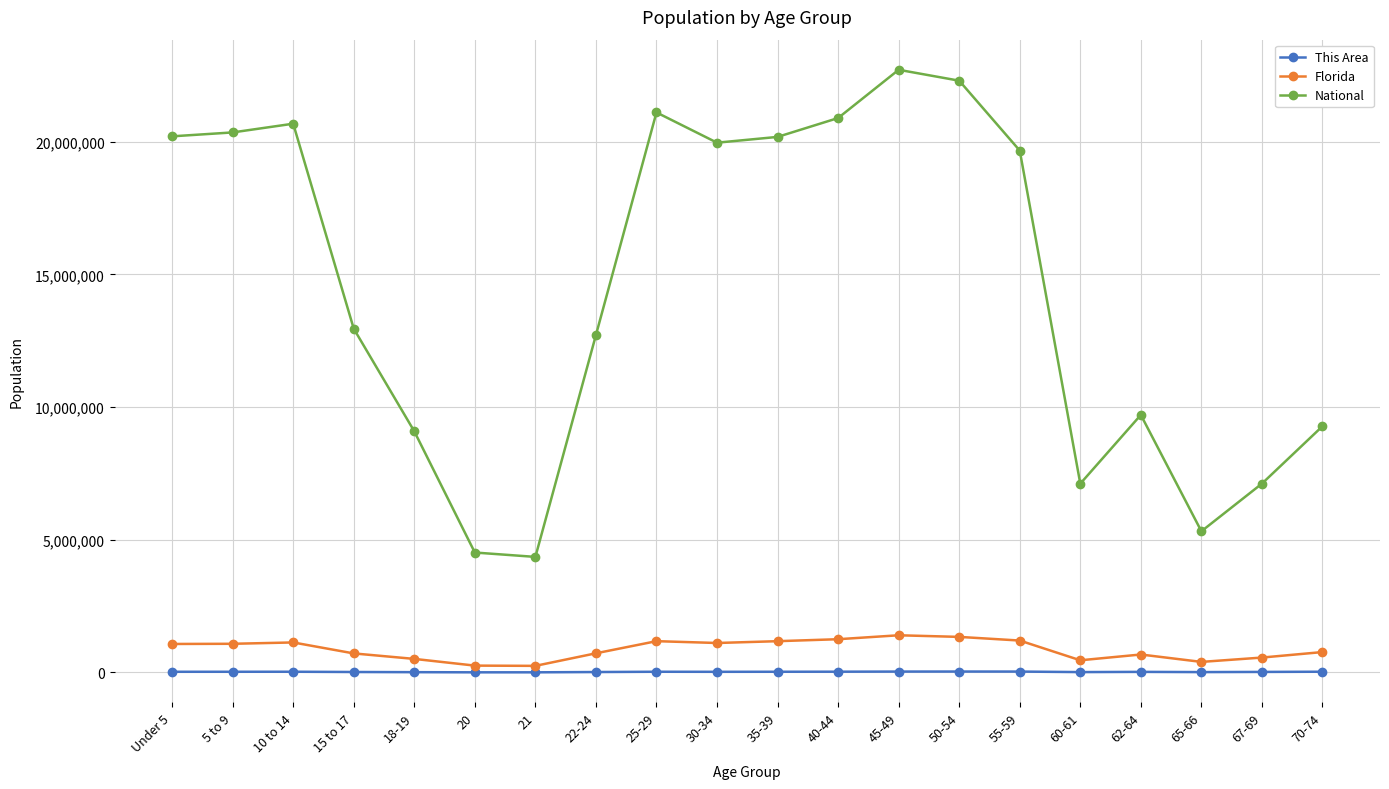

What is the label of the 18th point from the right?

10 to 14